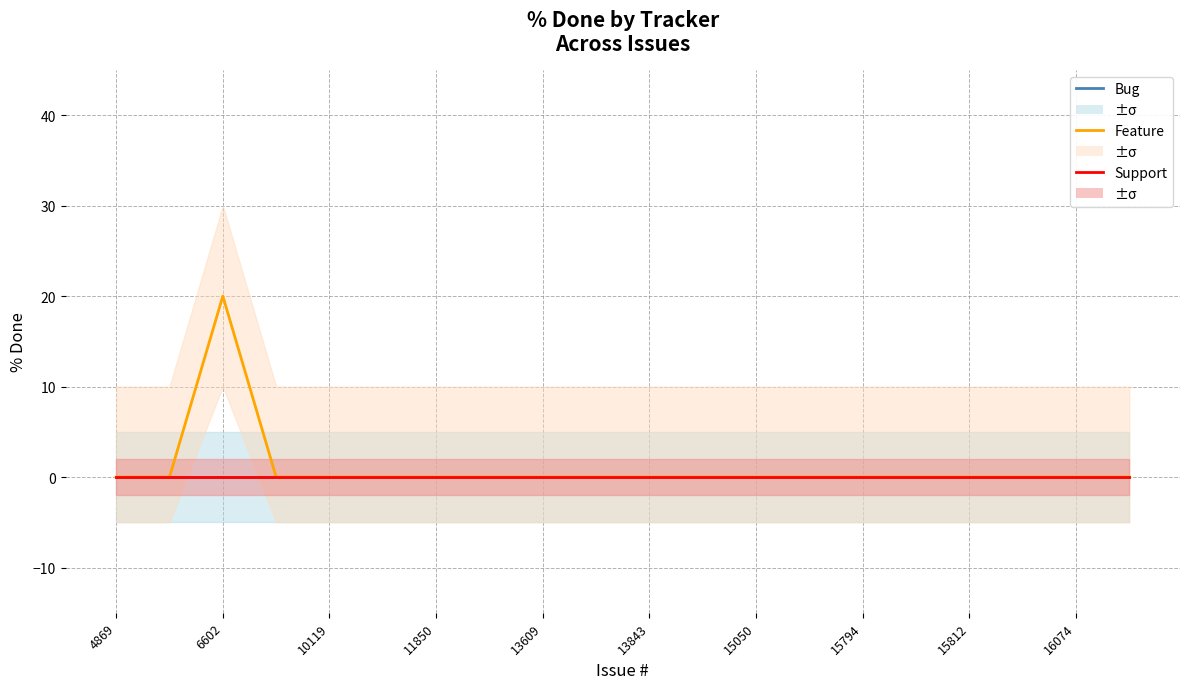

How many lines are shown in the chart?

3